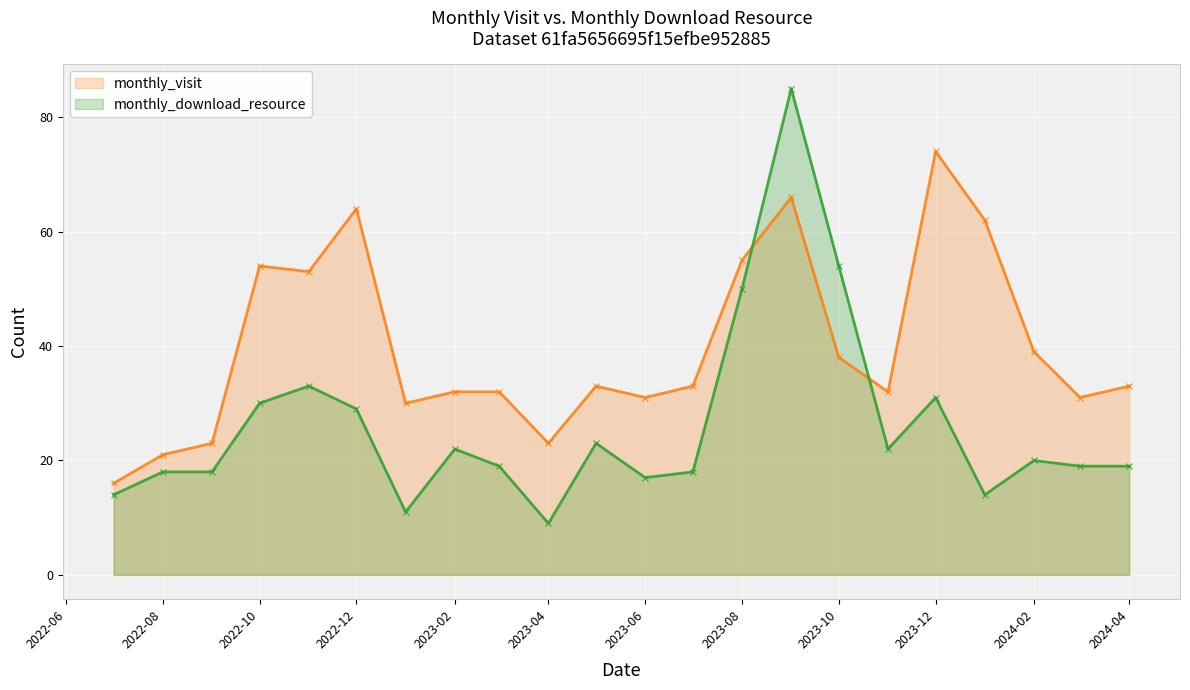

What is the difference between the highest and lowest values at 2023-10?

16